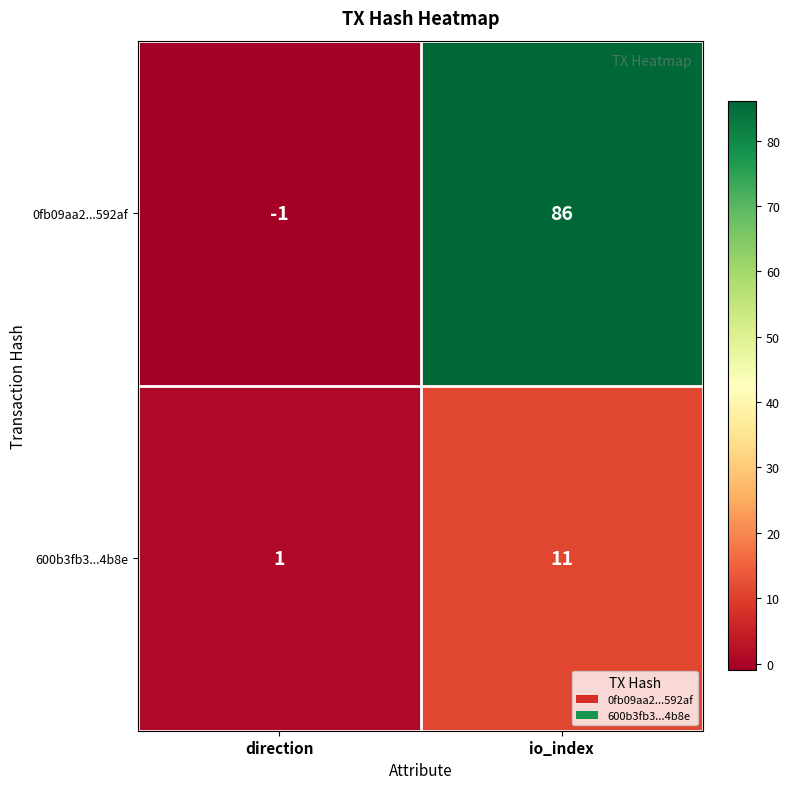

Which series changed the most between direction and io_index?

0fb09aa2...592af